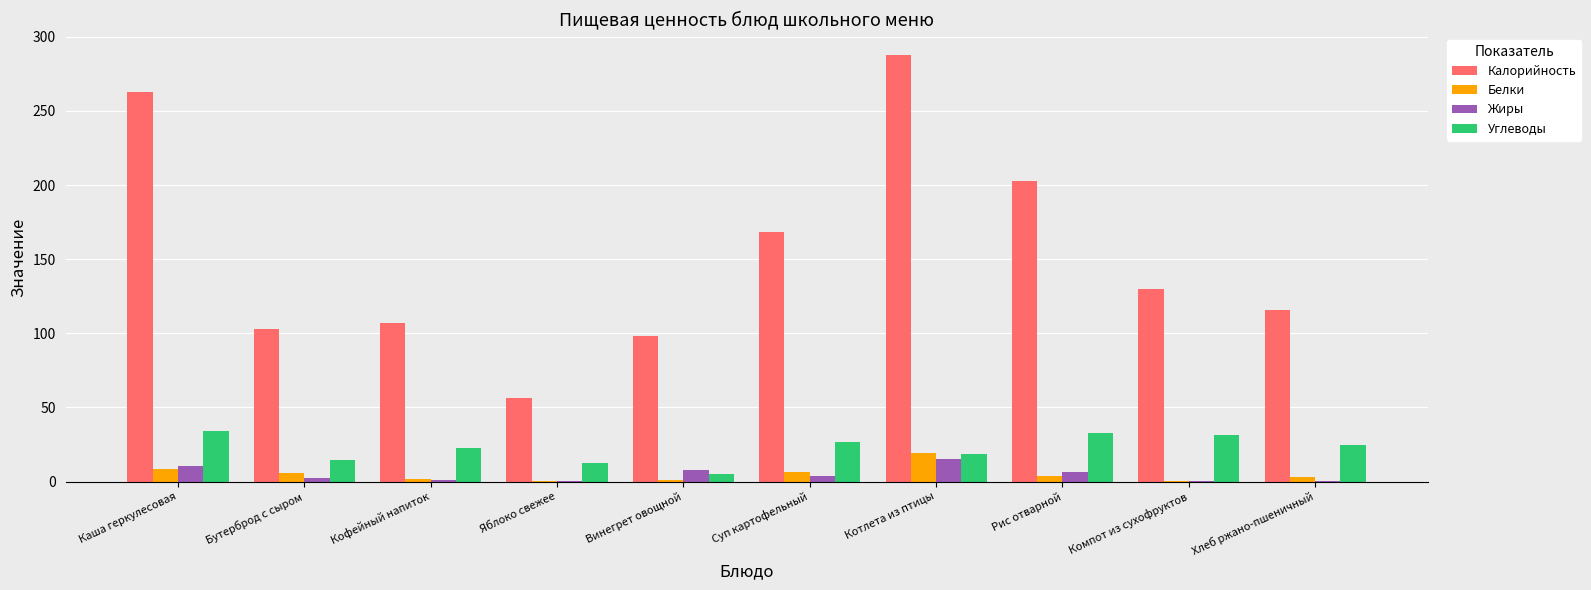

Is the value of Жиры at Компот из сухофруктов greater than the value of Белки at Каша геркулесовая?

No